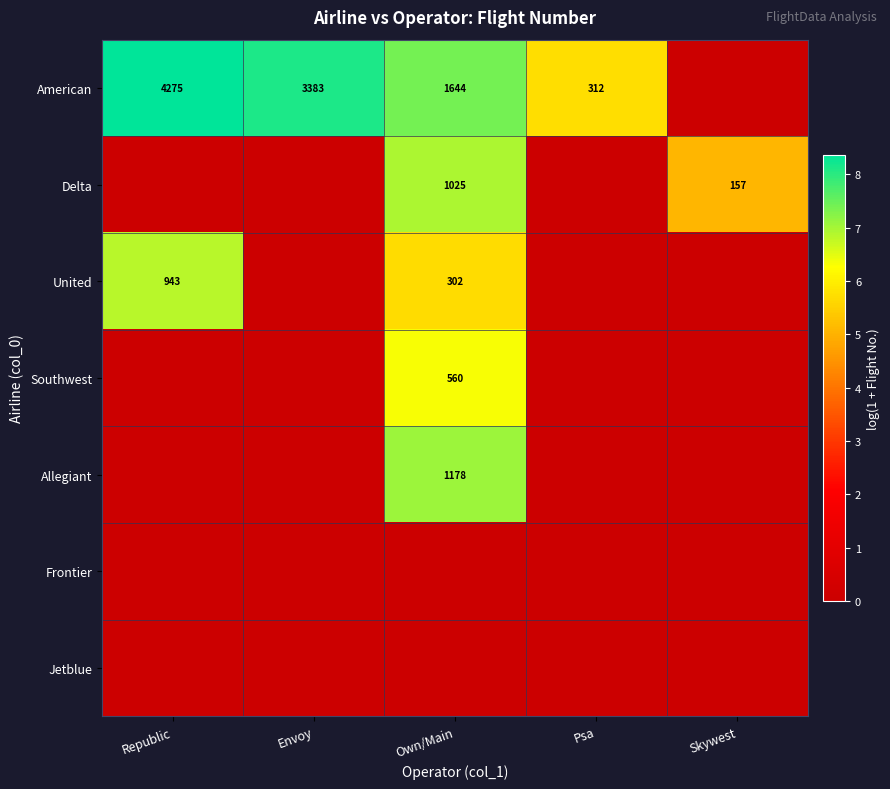

What is the sum of the American values at Psa and Own/Main?

1956